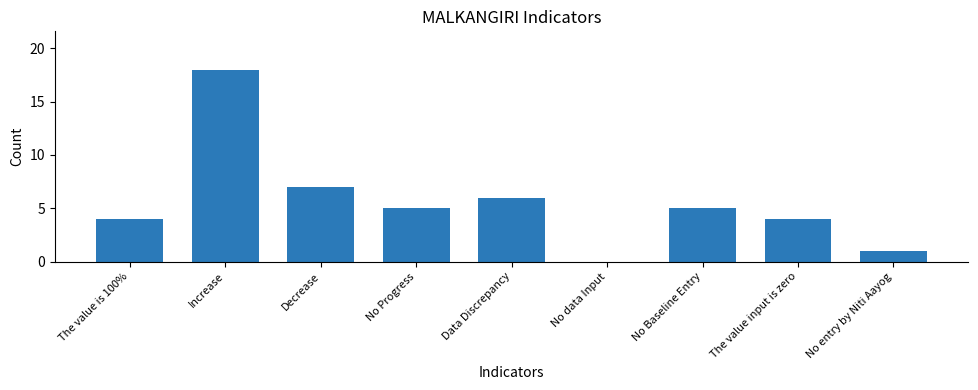

Reading left to right, transcribe all the data shown in this chart.

The value is 100%=4	Increase=18	Decrease=7	No Progress=5	Data Discrepancy=6	No data Input=0	No Baseline Entry=5	The value input is zero=4	No entry by Niti Aayog=1